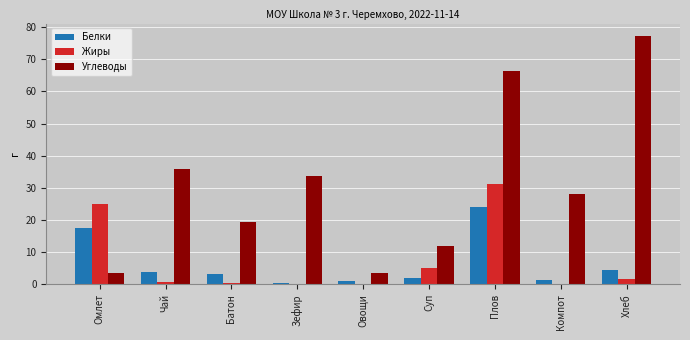

What is the sum of all Углеводы values?

279.7